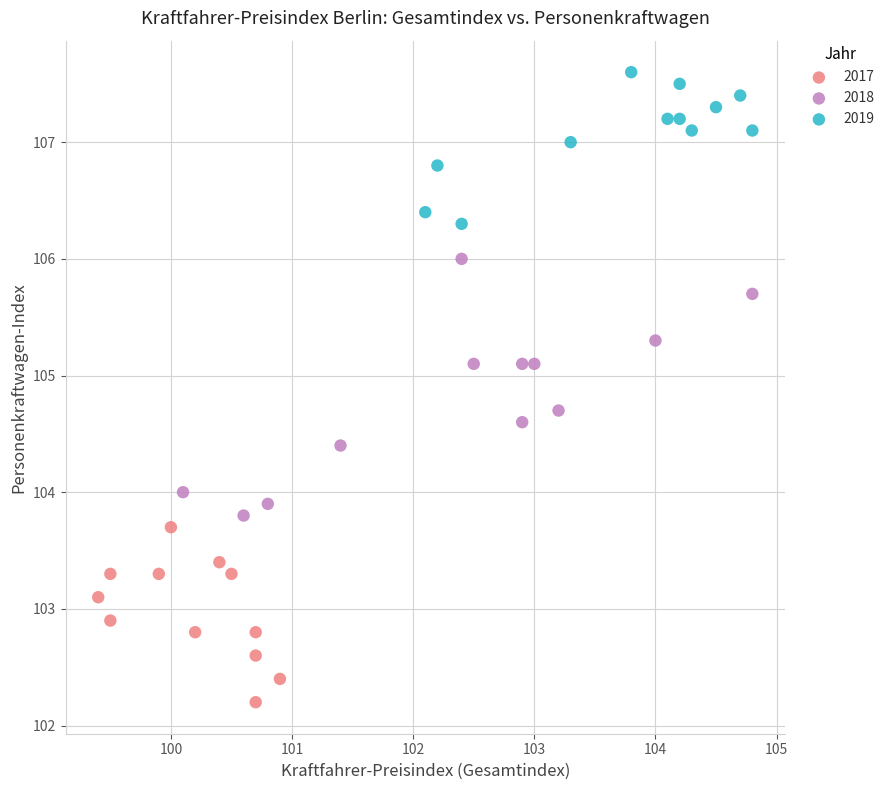

Which series contains the highest Y value?

2019